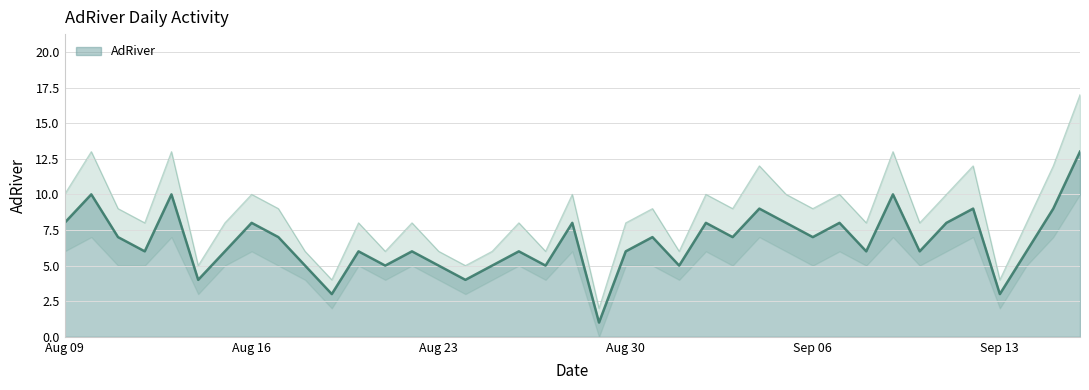

What is the approximate value at 2011-09-14, to the nearest 5?

5